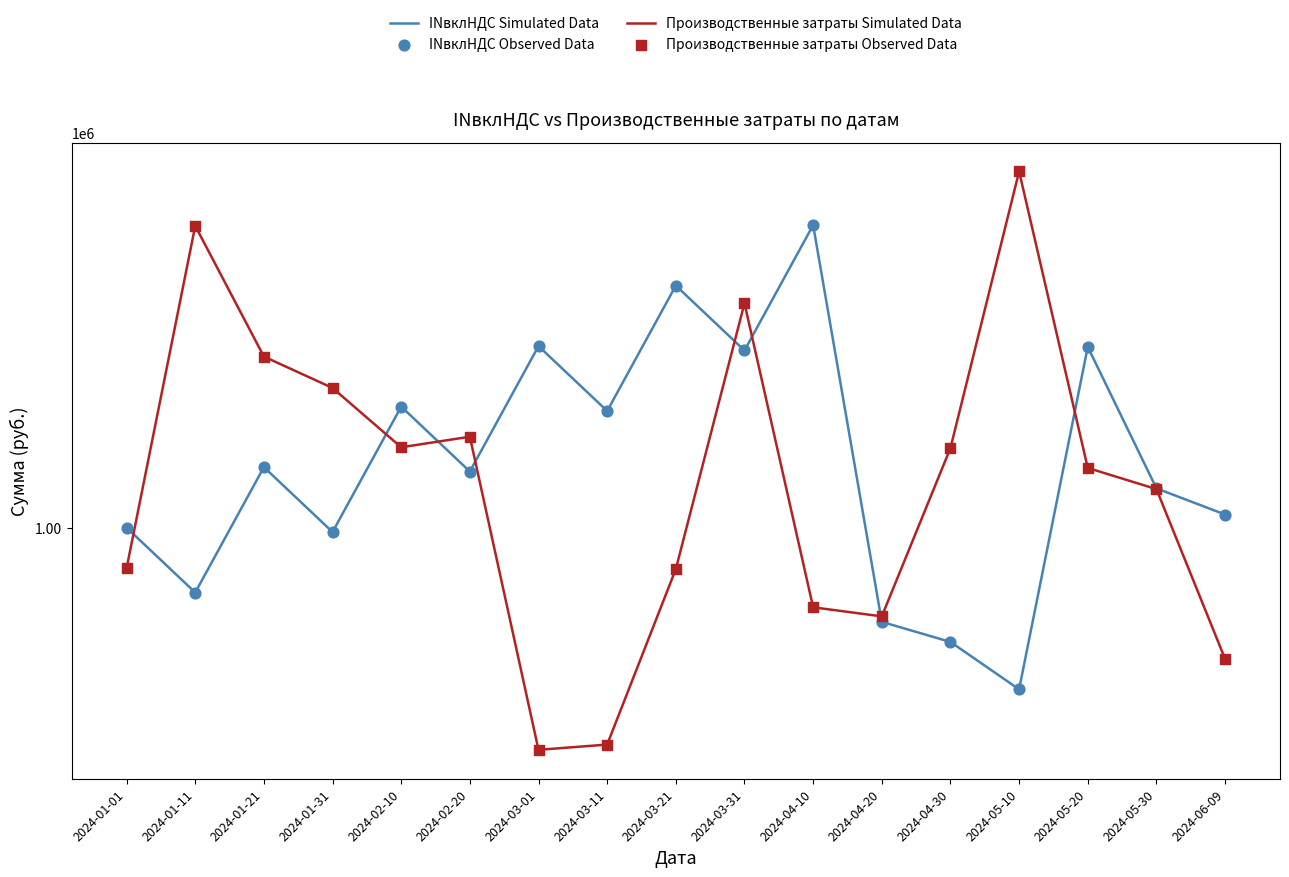

At which category is the sum across all series the highest?

2024-03-31